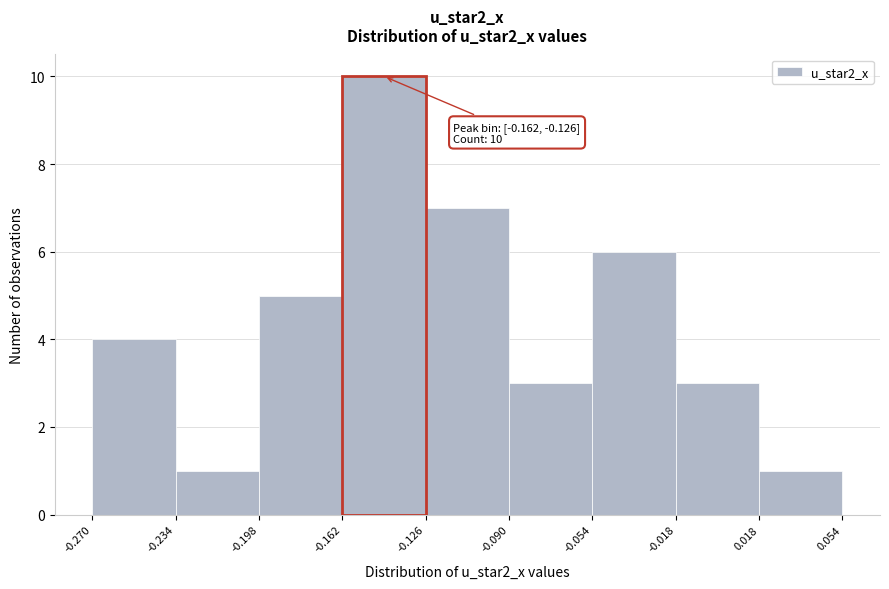

Which range on the x-axis has the tallest bar?

-0.162 to -0.126